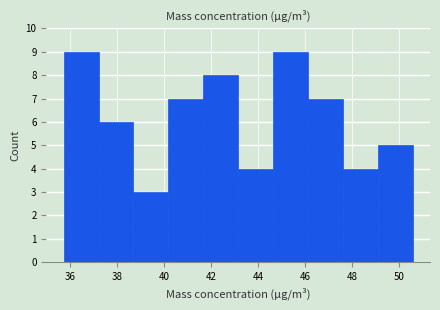

What is the height of the bar covering 49.0 to 50.6 on the x-axis? Neither the bar edges nor the heights are printed on the chart, so give them approximately, as read against the axes.

5